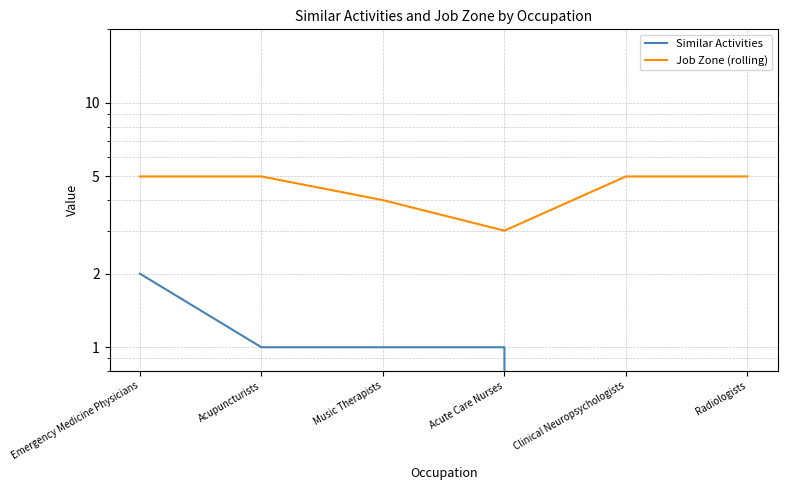

True or false: Similar Activities and Job Zone (rolling) cross at least once.

False